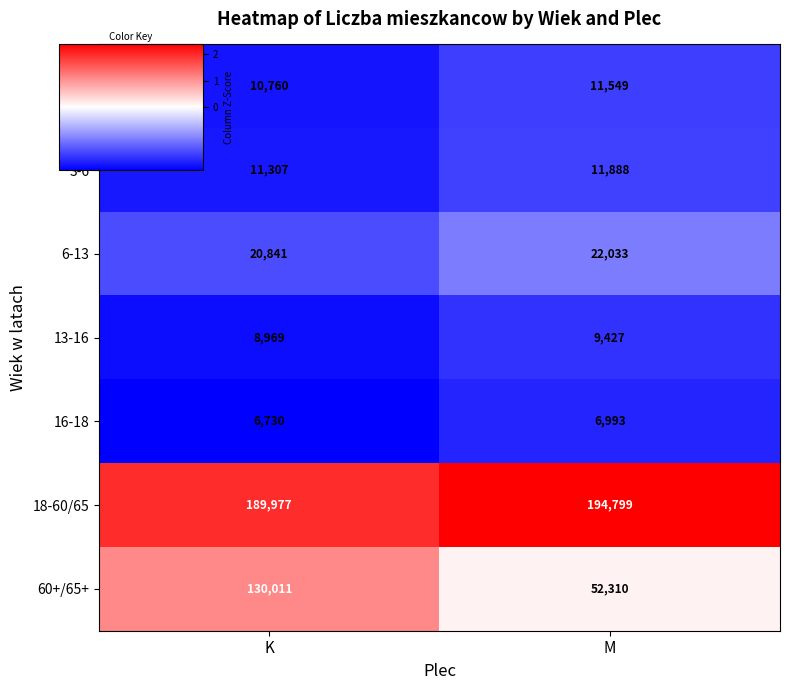

Between K and M, which series saw the biggest shift?

60+/65+